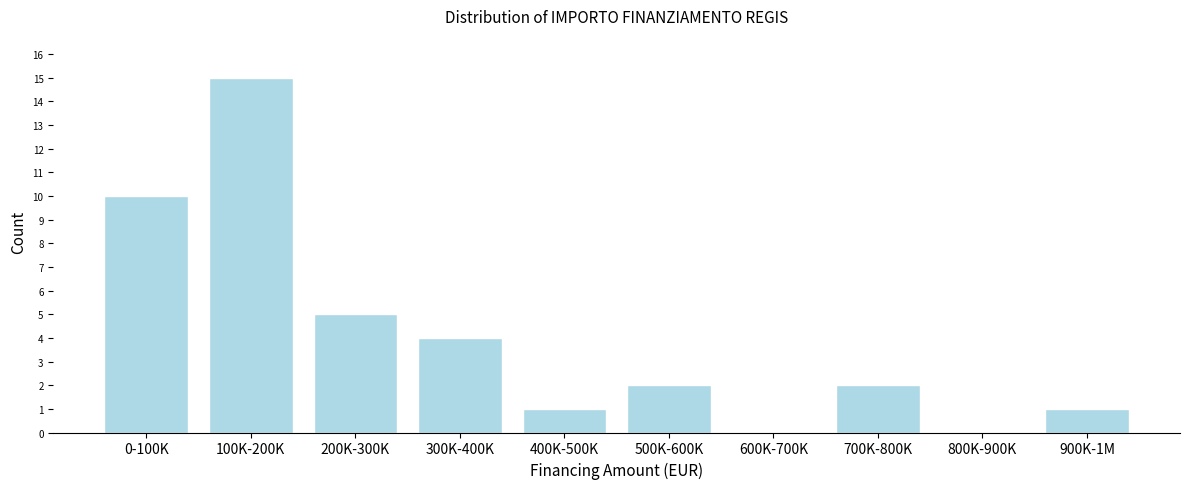

Reading left to right, extract all data points from this chart.

0-100K=10	100K-200K=15	200K-300K=5	300K-400K=4	400K-500K=1	500K-600K=2	600K-700K=0	700K-800K=2	800K-900K=0	900K-1M=1